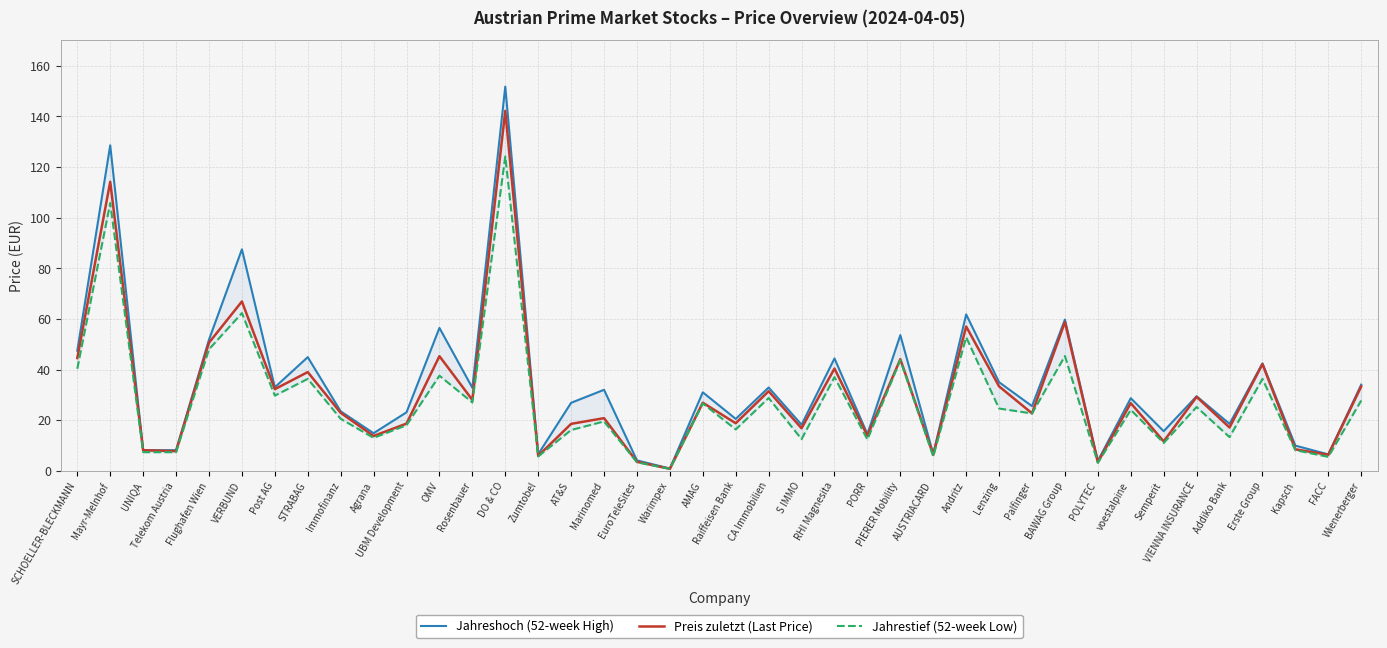

True or false: Jahreshoch (52-week High) and Jahrestief (52-week Low) cross at least once.

False